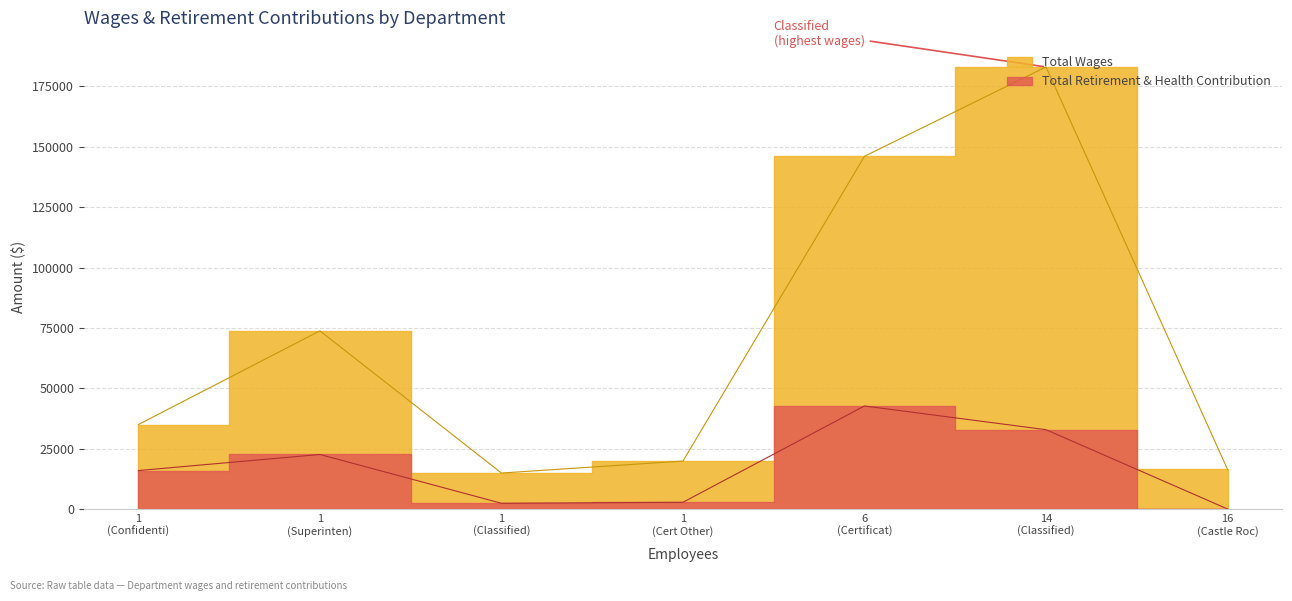

The value of Total Retirement & Health Contribution at Castle Rock Union is 154. True or false?

False